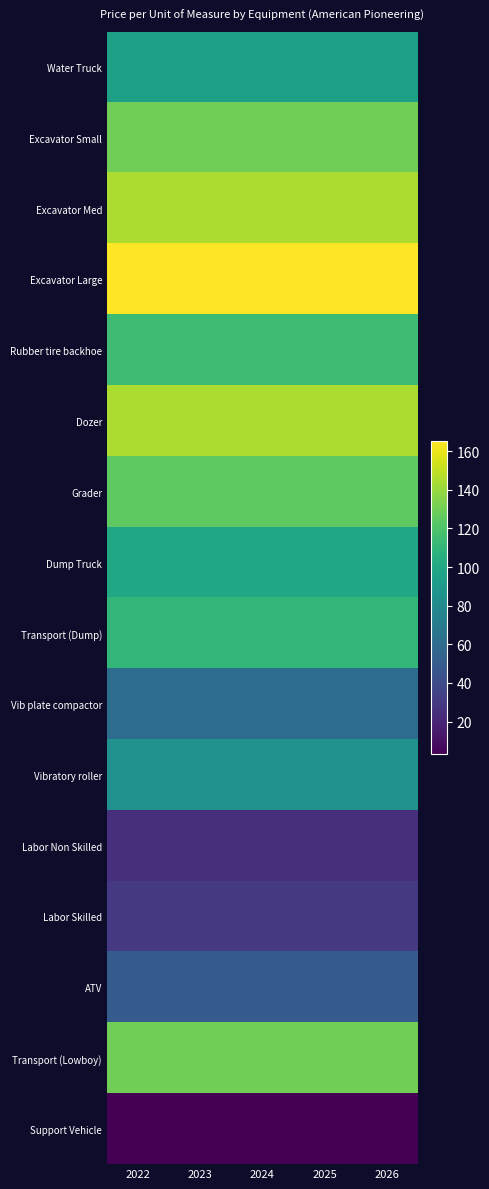

What is the minimum value shown in the chart?

3